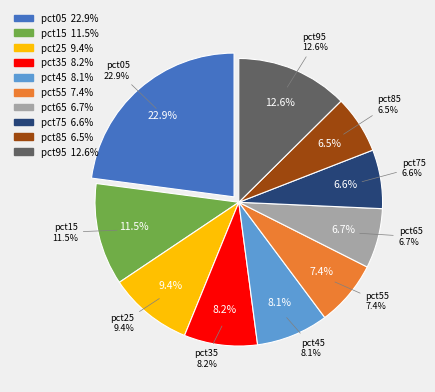

What percentage is the pct65 slice, to the nearest percent?

7%